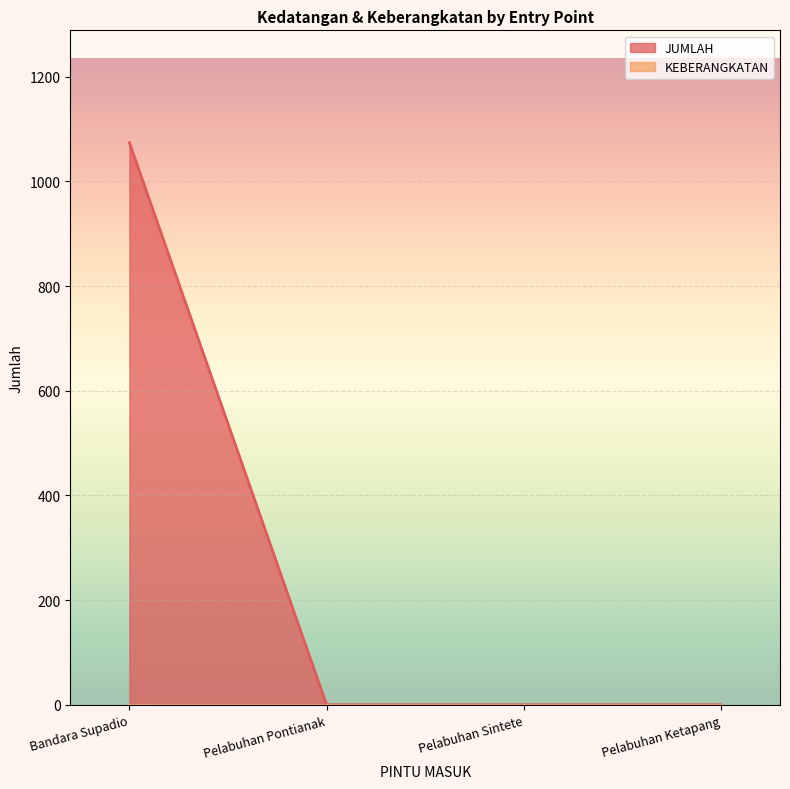

Count the values in the range 0 to 1074.

4